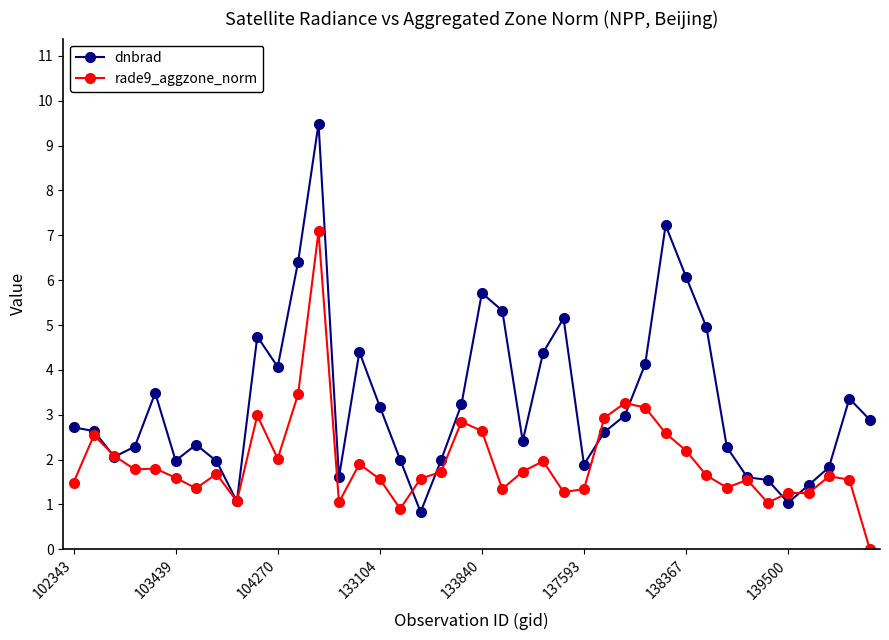

Rank the series by their average value, from lowest to highest.

rade9_aggzone_norm, dnbrad